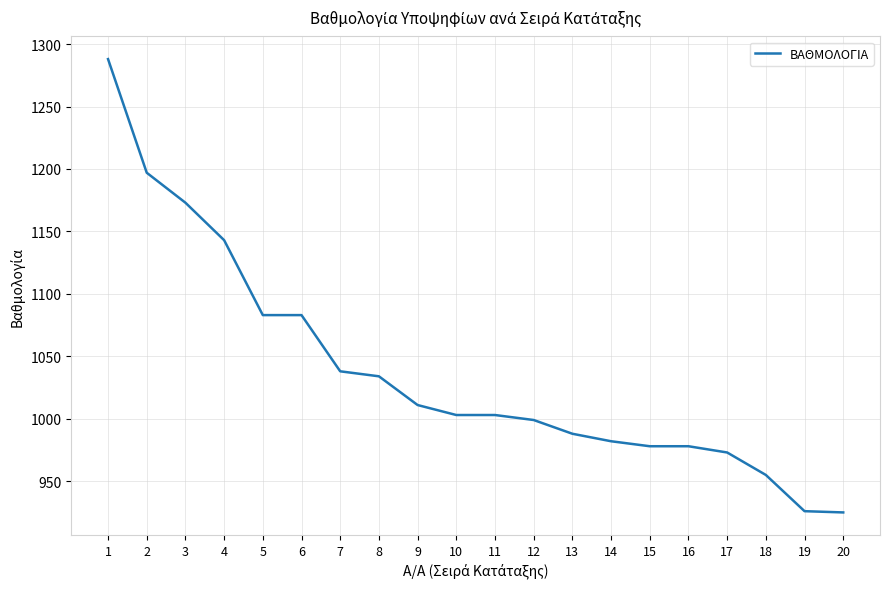

What is the change in value from 16 to 20?

-53